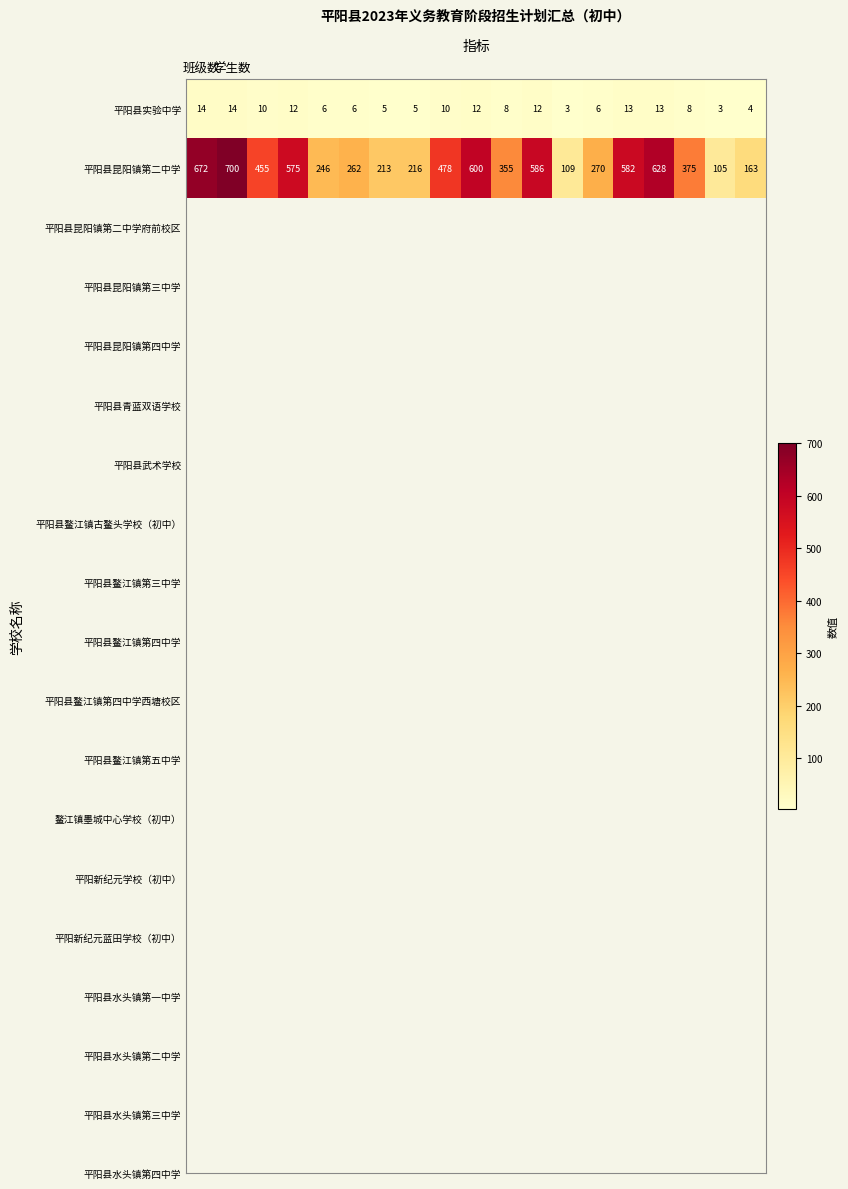

What is the difference between the maximum and second lowest values in the 平阳县实验中学 series?

11